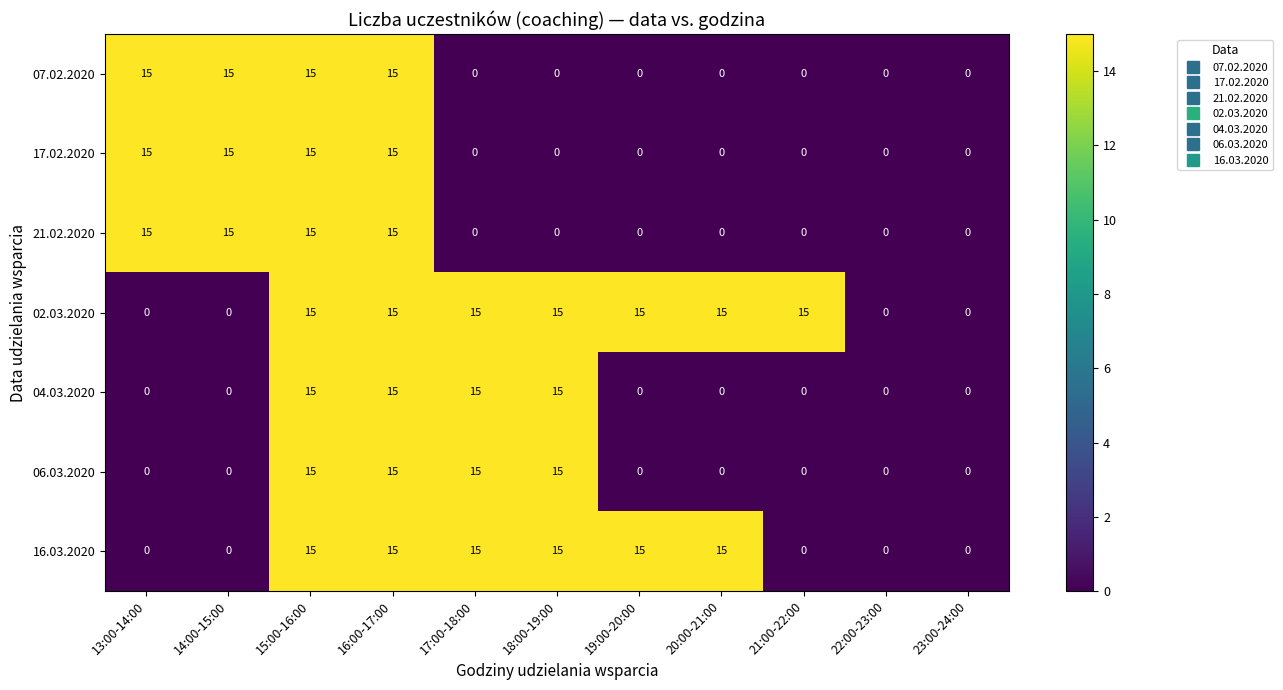

What is the highest value of the 21.02.2020 series?

15